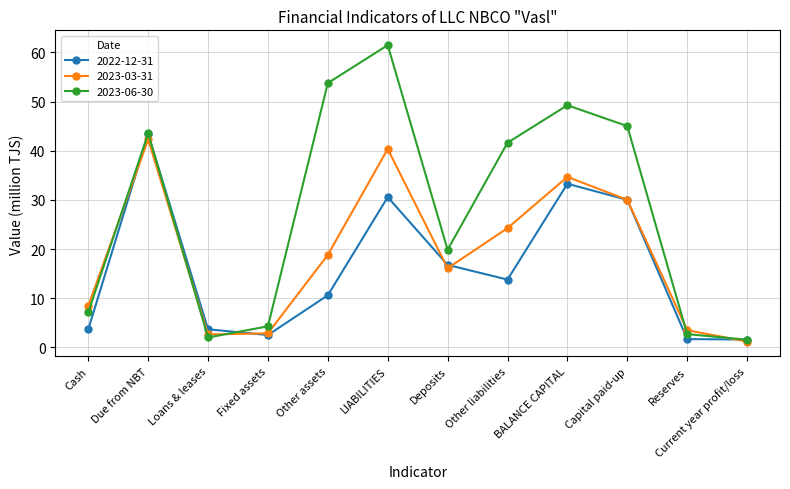

What is the difference between the maximum and minimum values in the 2023-03-31 series?

41.1